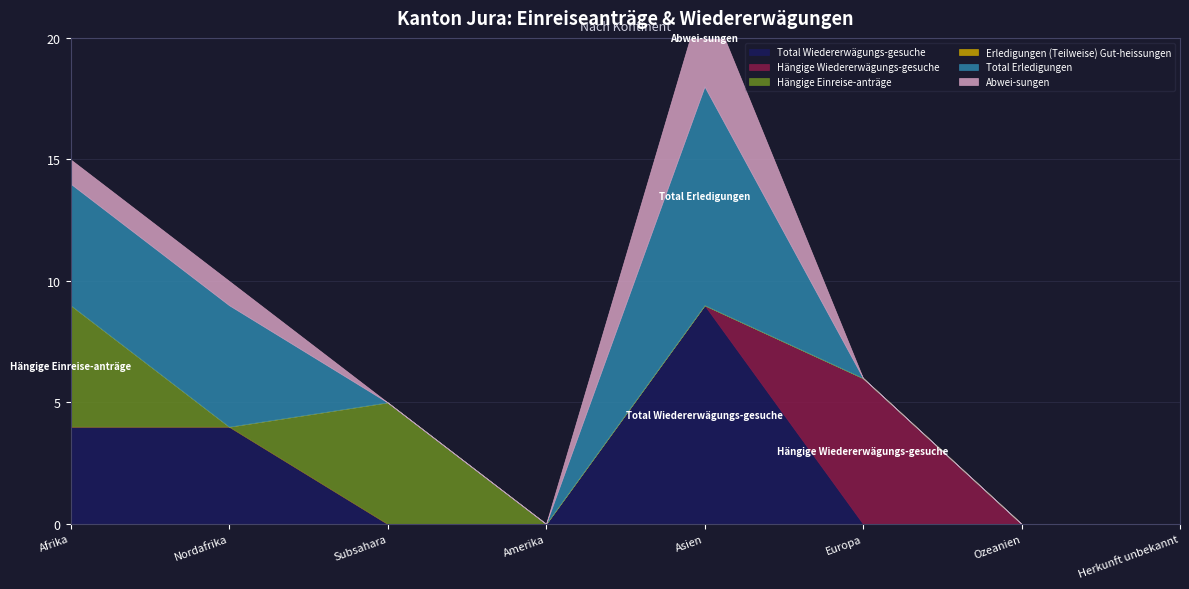

What is the difference between the maximum and minimum values in the Hängige Einreise-anträge series?

5